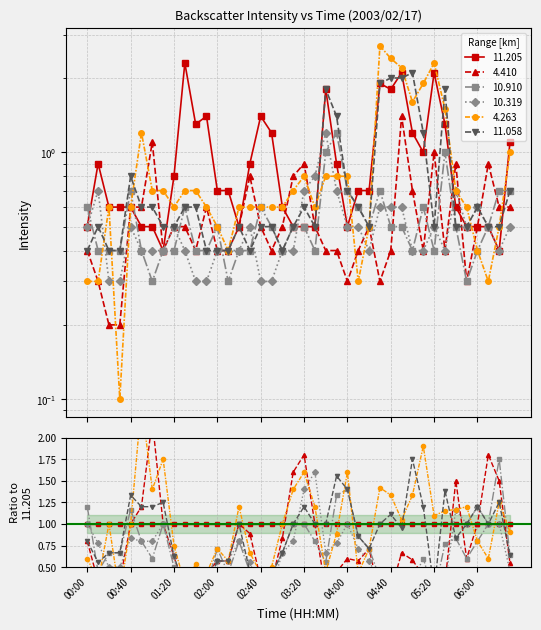

What is the difference between the highest and lowest values at 01:00?

0.8